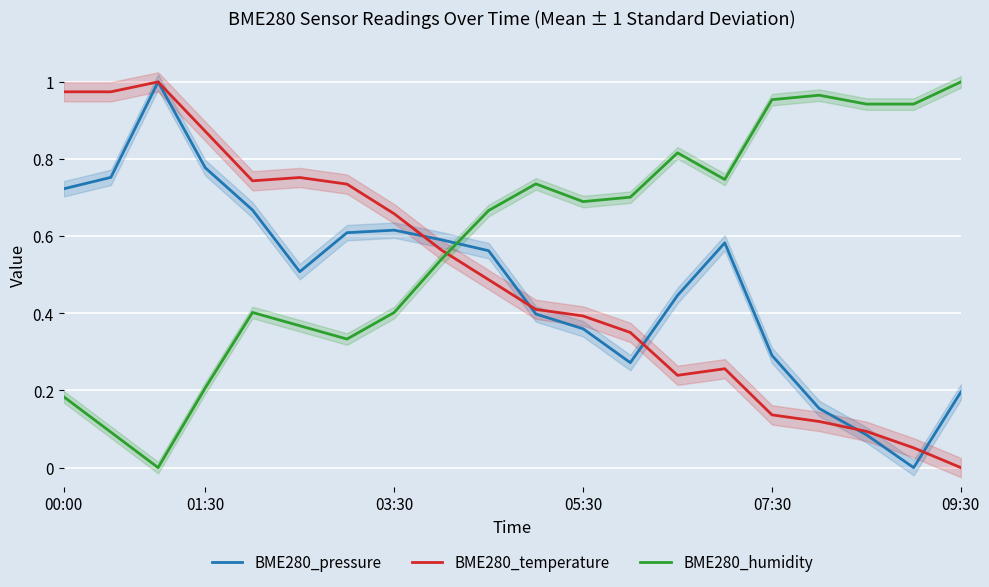

Reading left to right, extract all data points from this chart.

BME280_pressure: 0.7	0.8	1.0	0.8	0.7	0.5	0.6	0.6	0.6	0.6	0.4	0.4	0.3	0.4	0.6	0.3	0.2	0.1	0.0	0.2
BME280_temperature: 1.0	1.0	1.0	0.9	0.7	0.8	0.7	0.7	0.6	0.5	0.4	0.4	0.4	0.2	0.3	0.1	0.1	0.1	0.1	0.0
BME280_humidity: 0.2	0.1	0.0	0.2	0.4	0.4	0.3	0.4	0.5	0.7	0.7	0.7	0.7	0.8	0.7	1.0	1.0	0.9	0.9	1.0